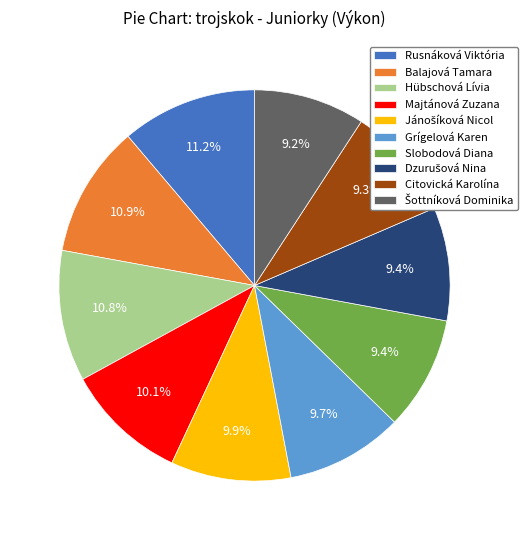

True or false: Grígelová Karen accounts for 17% of the total.

False